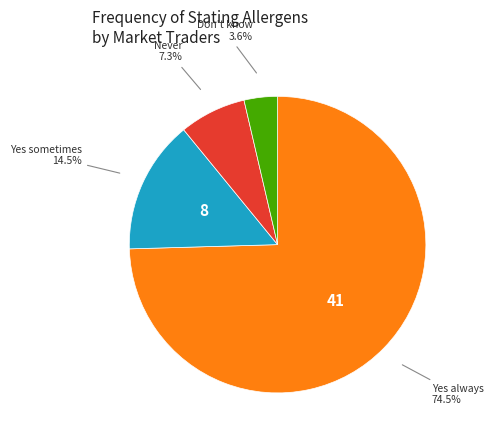

Is it true that Yes sometimes is 8% of the pie?

False